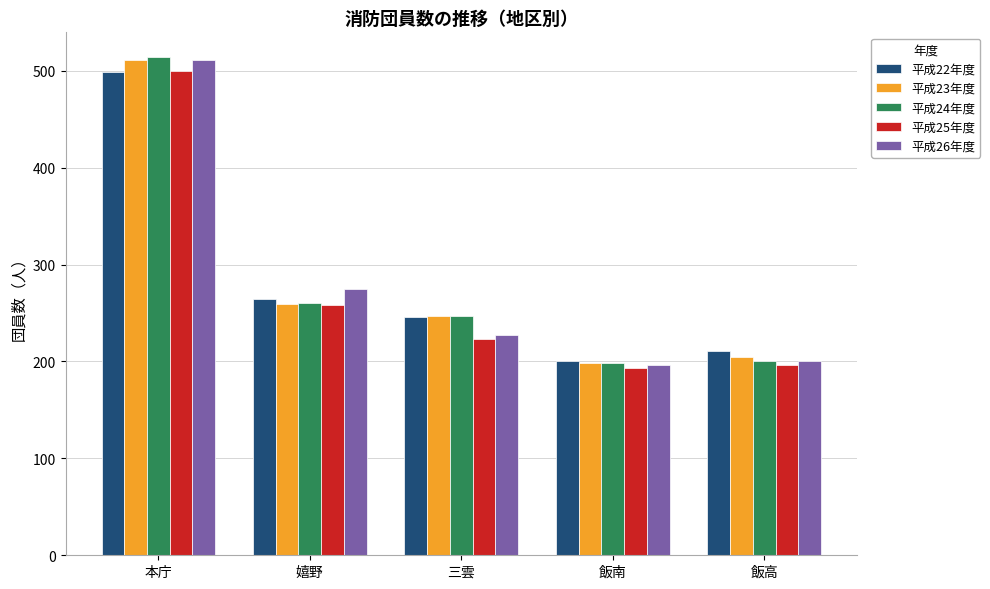

What is the difference between the highest and lowest values at 三雲?

24